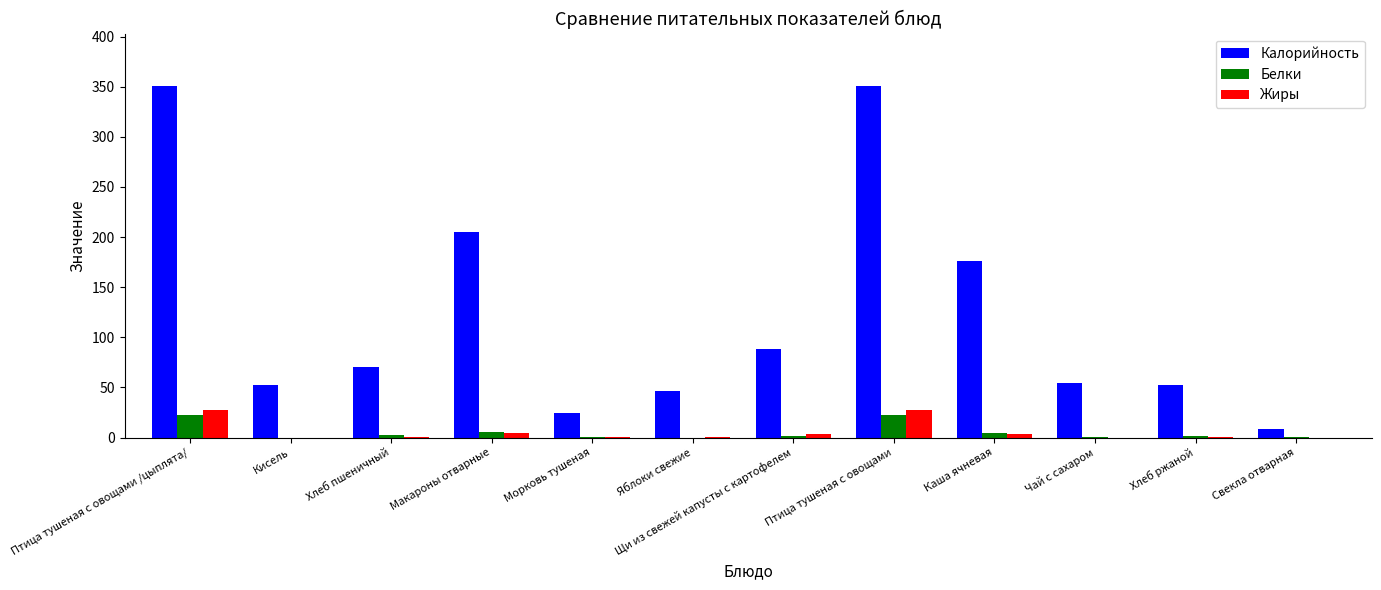

Which series changed the most between Каша ячневая and Чай с сахаром?

Калорийность